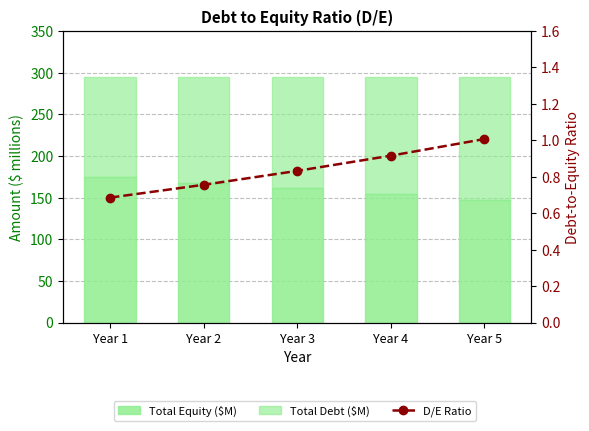

How many groups of bars are there?

5